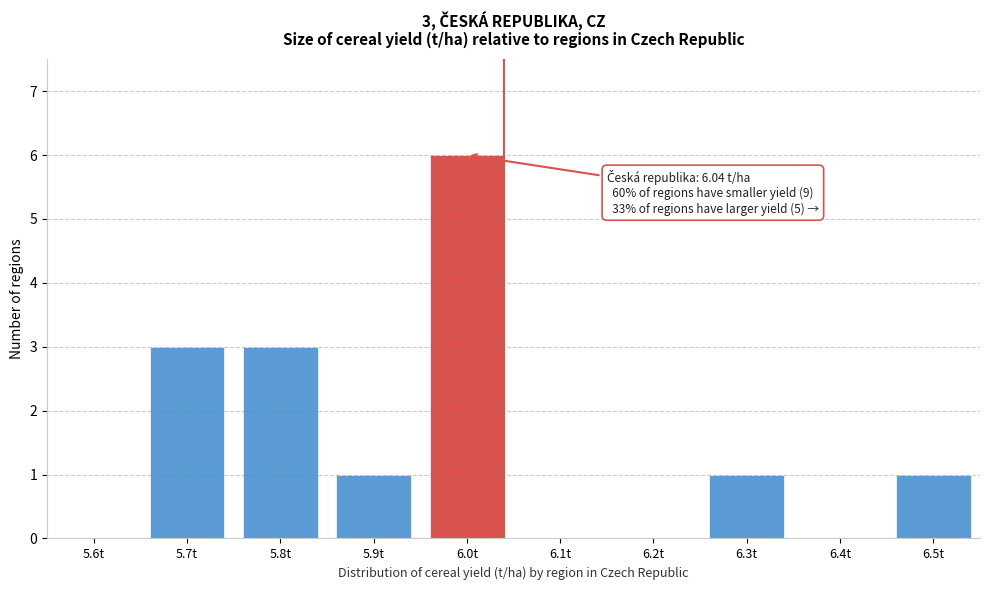

Reading left to right, what are all the values shown in this chart?

5.6t=0	5.7t=3	5.8t=3	5.9t=1	6.0t=6	6.1t=0	6.2t=0	6.3t=1	6.4t=0	6.5t=1